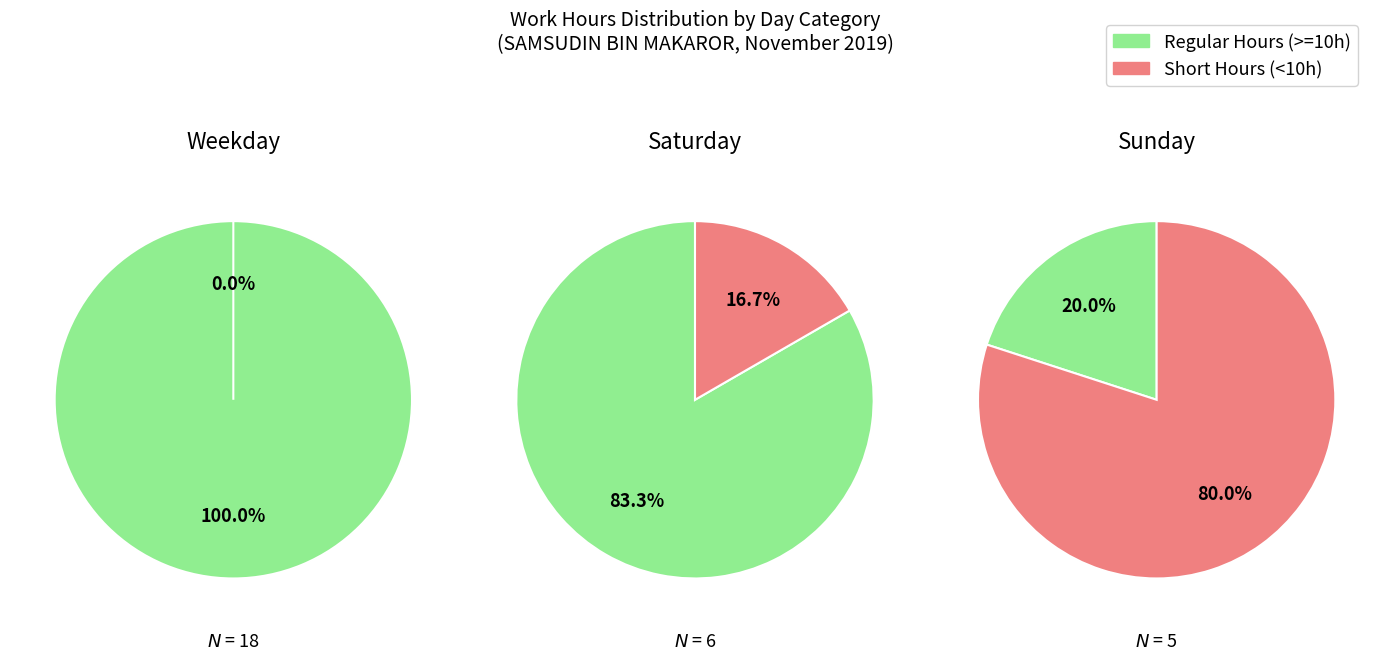

To the nearest percent, what is the combined percentage of 2 and 1?

100%